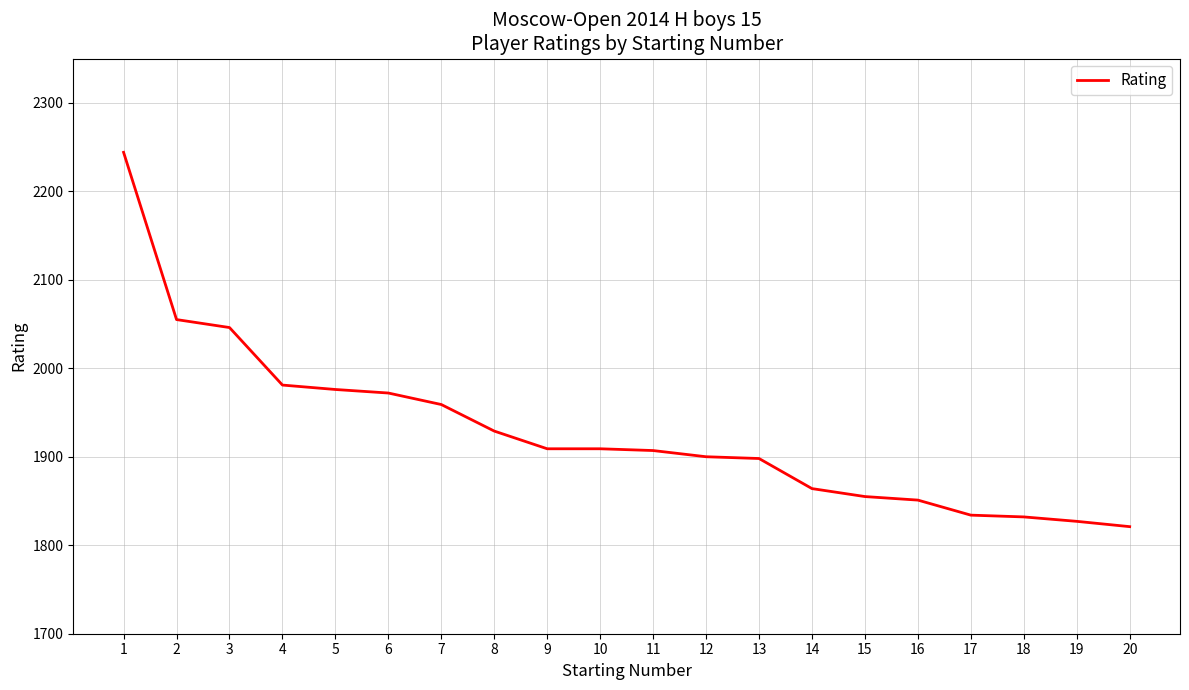

What is the difference between the values at 2 and 5?

79